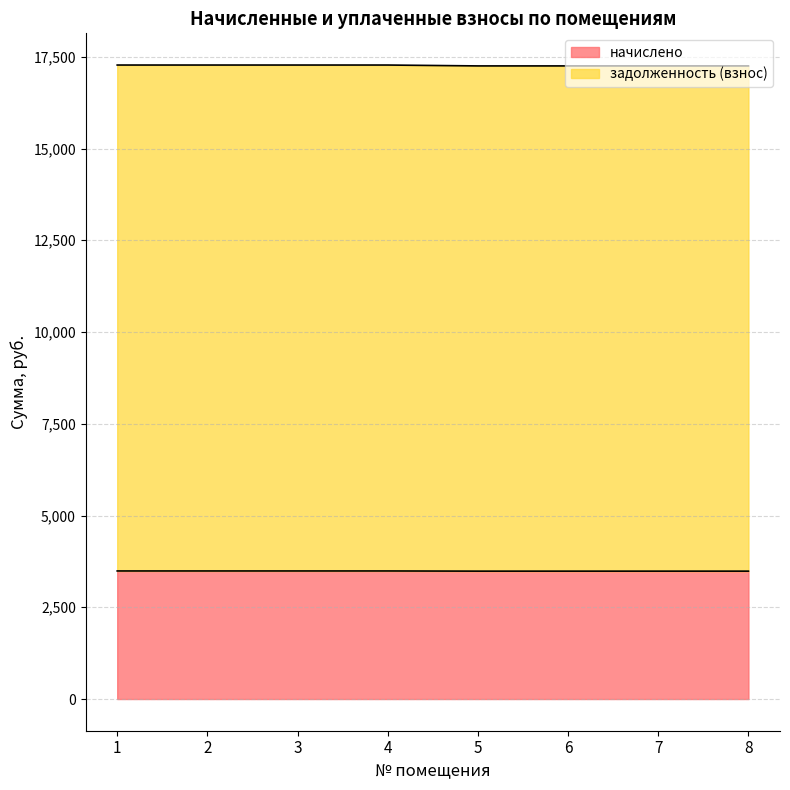

True or false: задолженность (взнос) and начислено cross at least once.

False